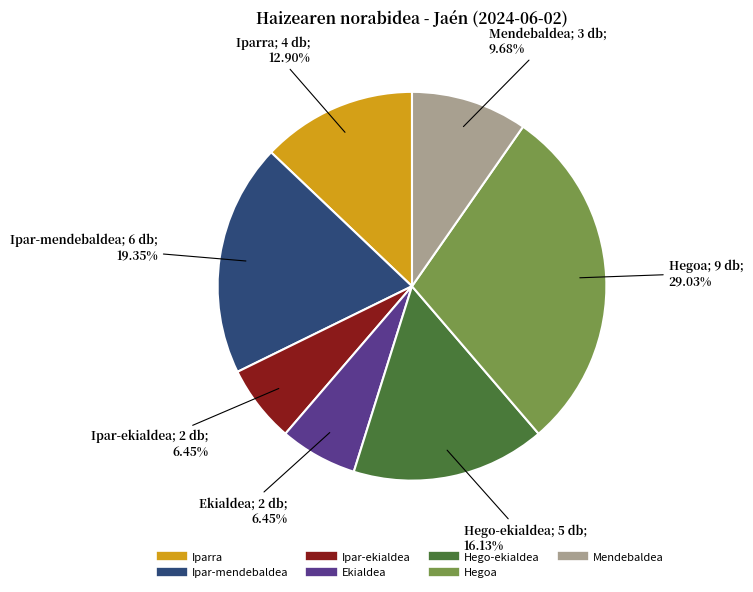

True or false: Ekialdea accounts for 13% of the total.

False